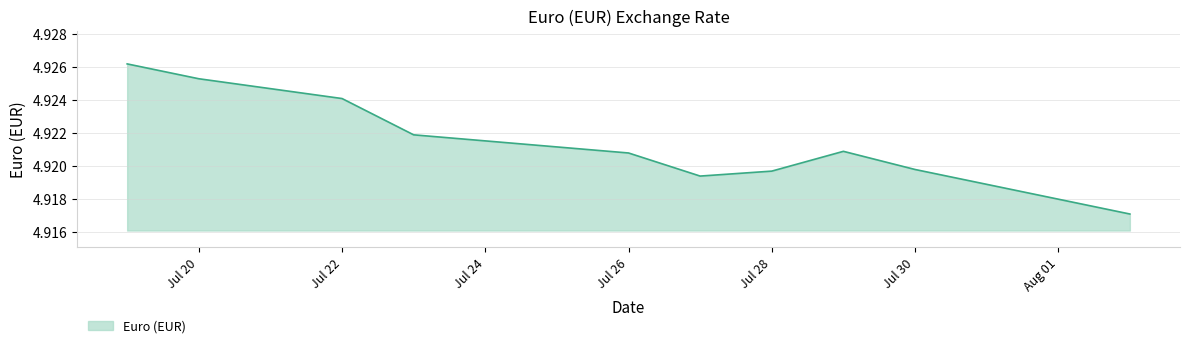

What is the label of the 5th point from the right?

2021-07-27